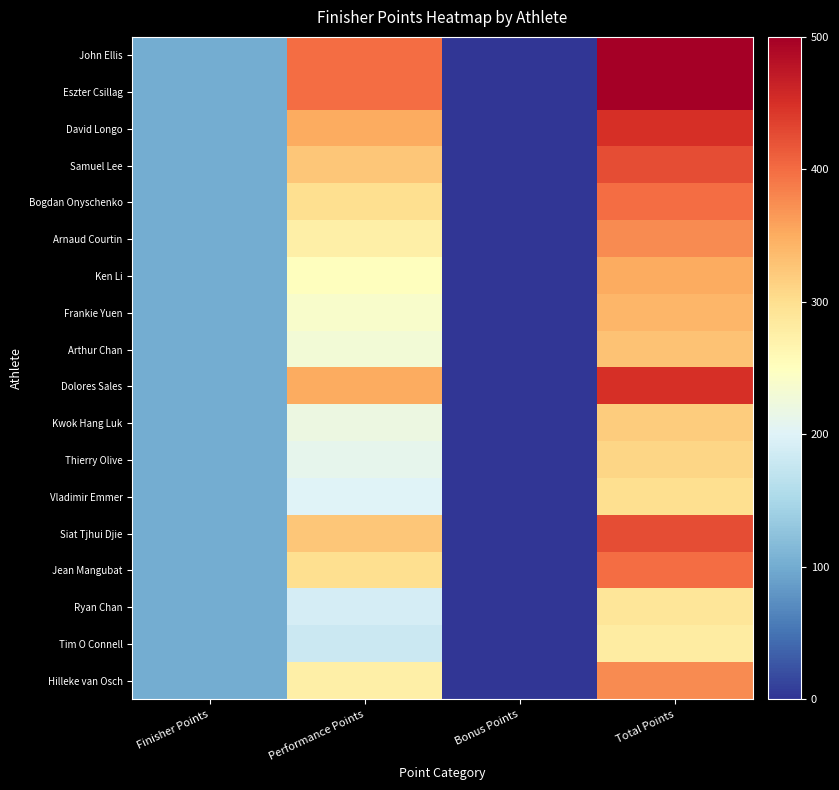

How many distinct data groups are displayed?

18